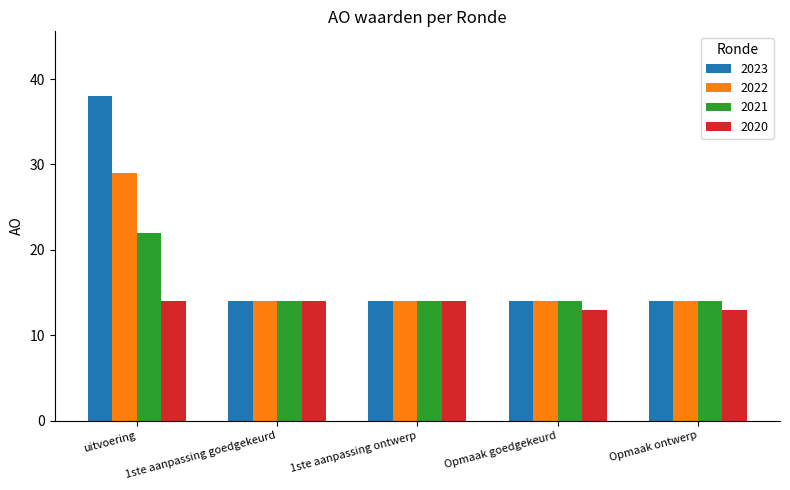

What position from the right is uitvoering?

5